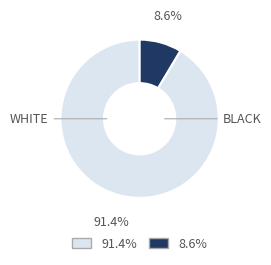

Is there any slice that represents more than half of the pie?

Yes